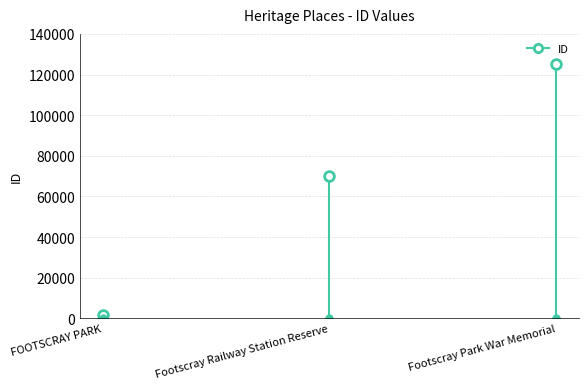

List the labels in order of value, smallest first.

FOOTSCRAY PARK, Footscray Railway Station Reserve, Footscray Park War Memorial